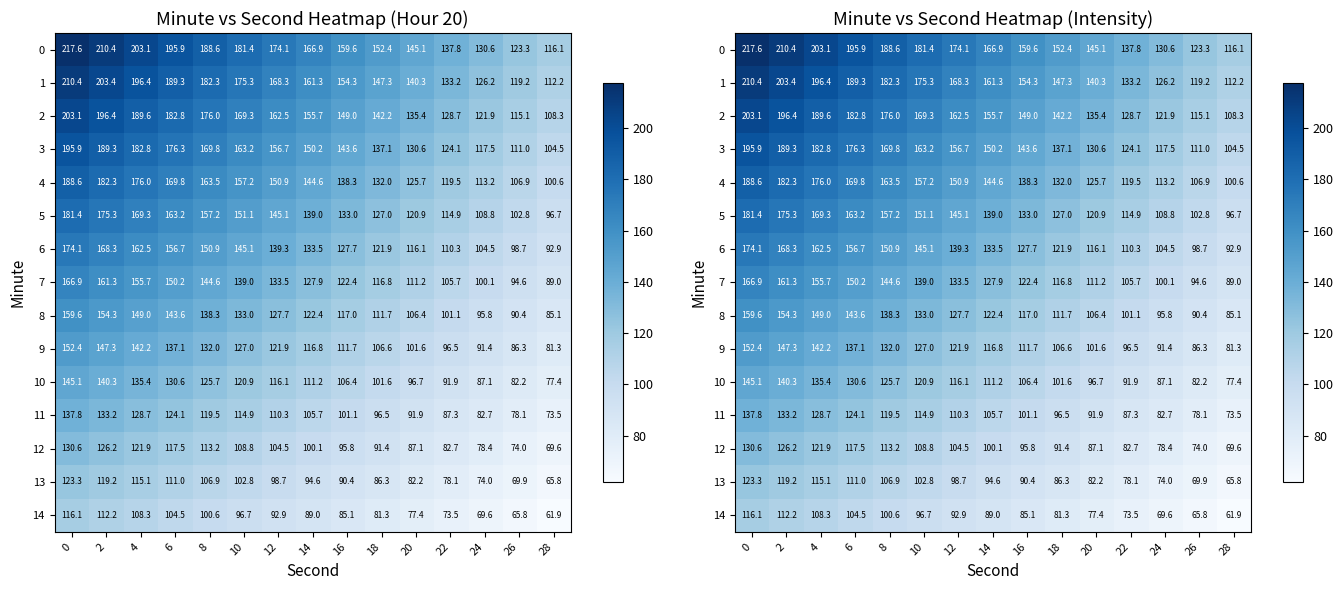

The value of 10 at 22 is 137.3. True or false?

False